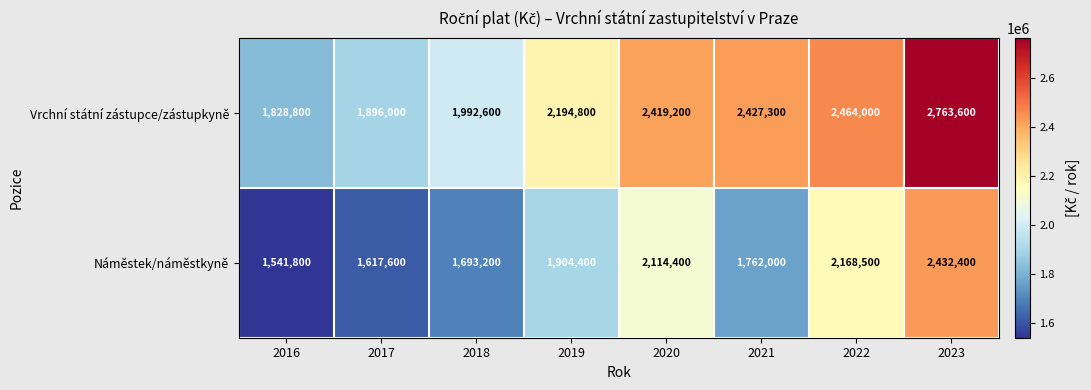

What is the lowest value of the Náměstek/náměstkyně series?

1541800